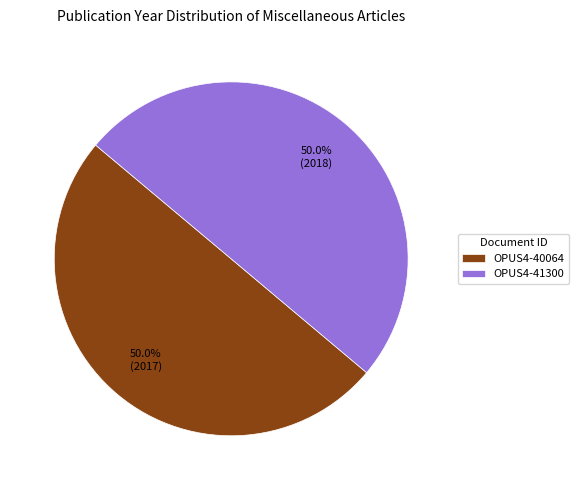

True or false: OPUS4-40064 accounts for 60% of the total.

False